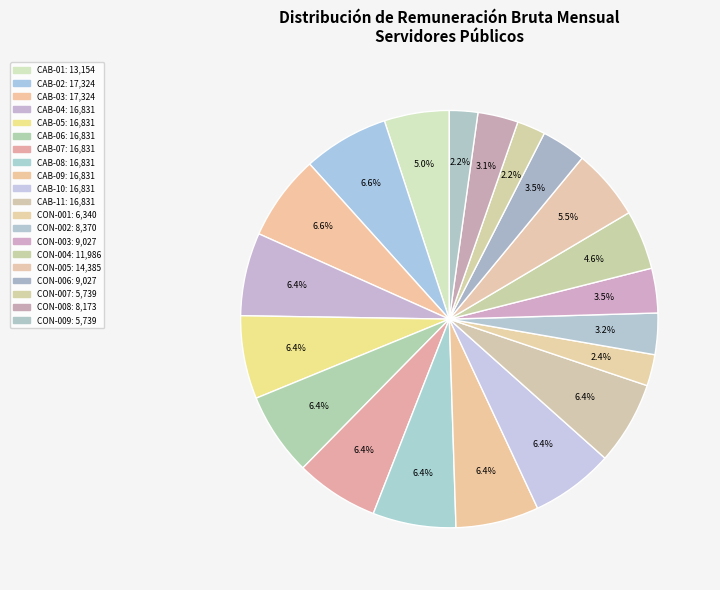

What is the total percentage of CAB-11 and CAB-04?

12.9%